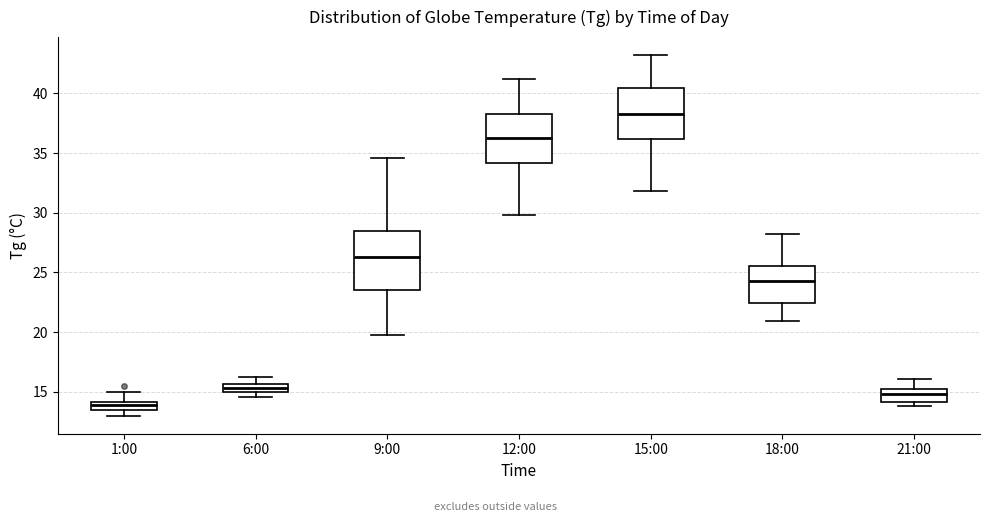

Which box is the tallest, from its lower edge to its upper edge?

9:00